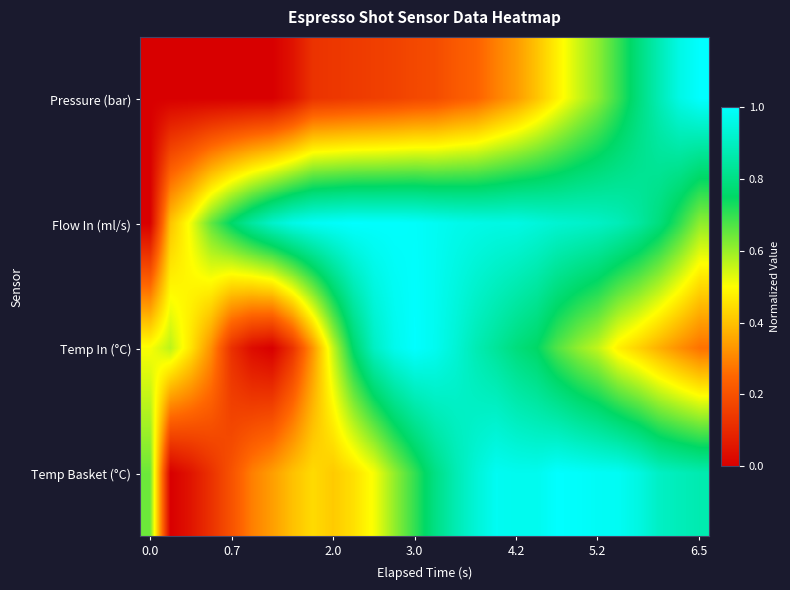

Rank the series by their average value, from lowest to highest.

Pressure (bar), Temp In (°C), Temp Basket (°C), Flow In (ml/s)